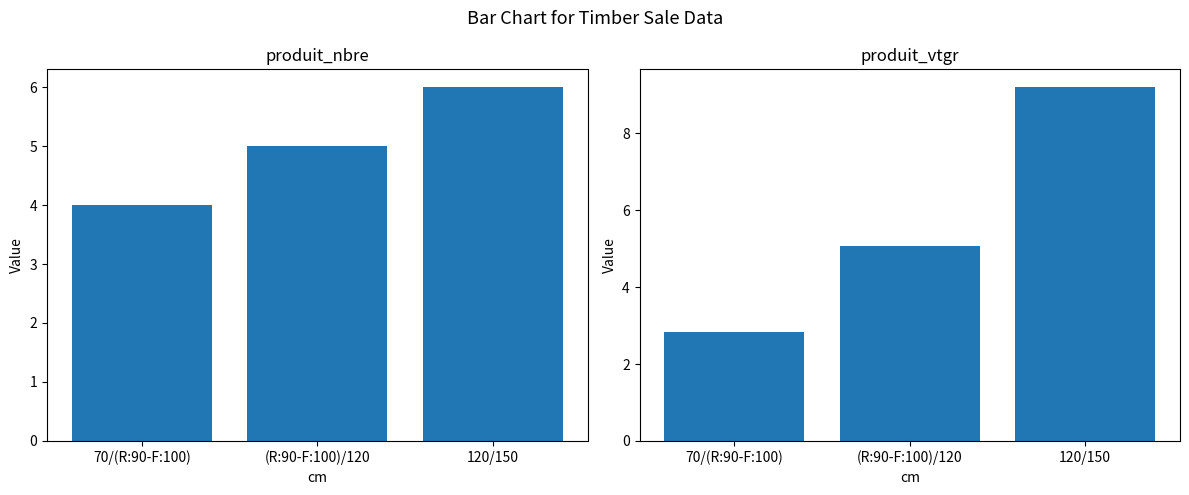

Which label corresponds to the smallest value in the chart?

70/(R:90-F:100)